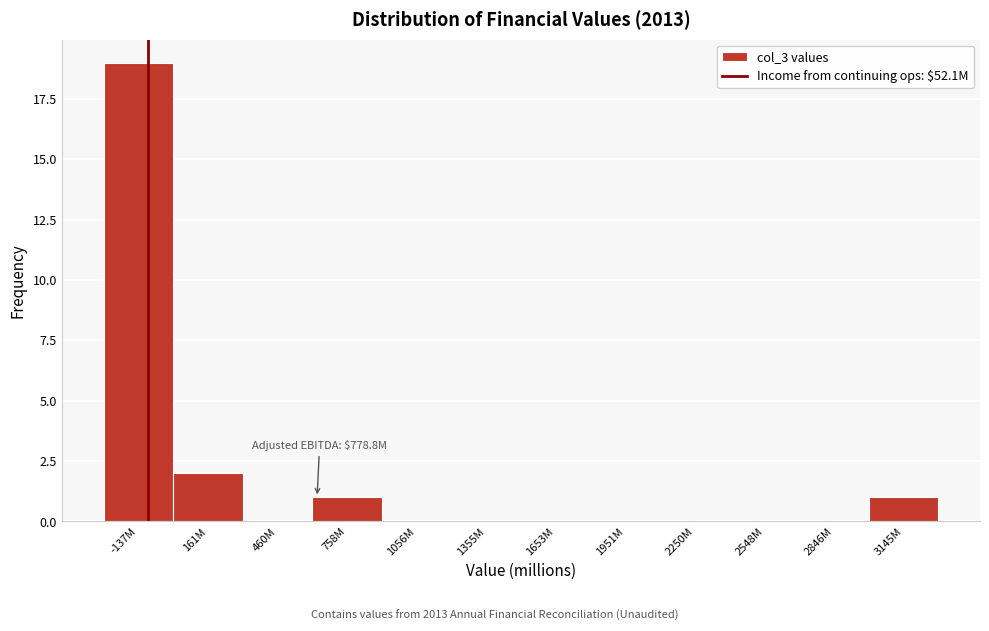

Reading left to right, what are all the values shown in this chart?

-137M=19	161M=2	460M=0	758M=1	1056M=0	1355M=0	1653M=0	1951M=0	2250M=0	2548M=0	2846M=0	3145M=1